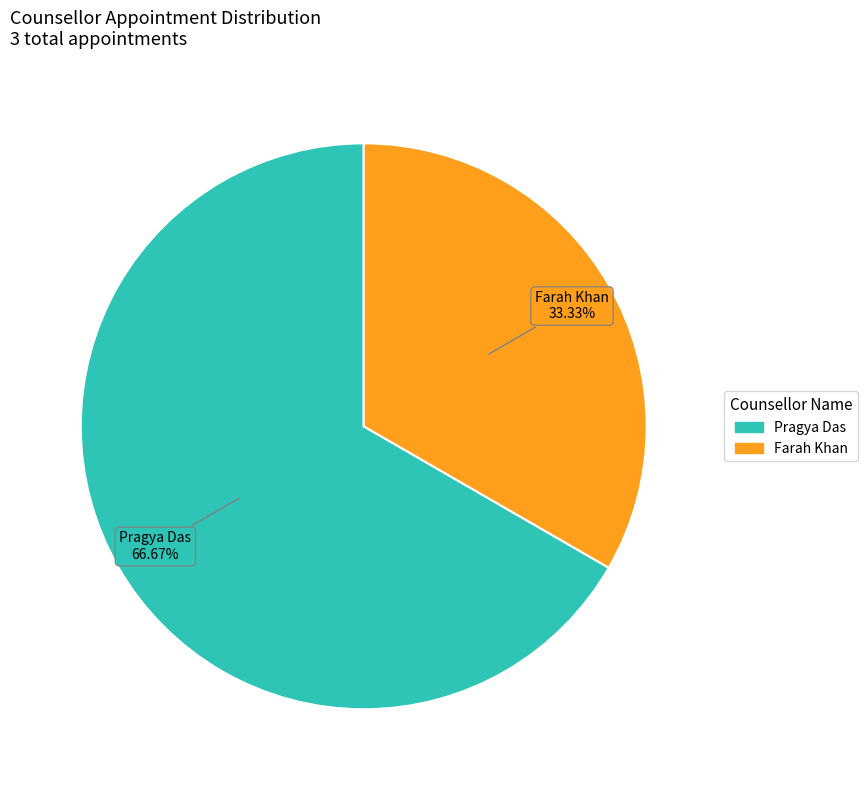

Does any single category account for the majority?

Yes